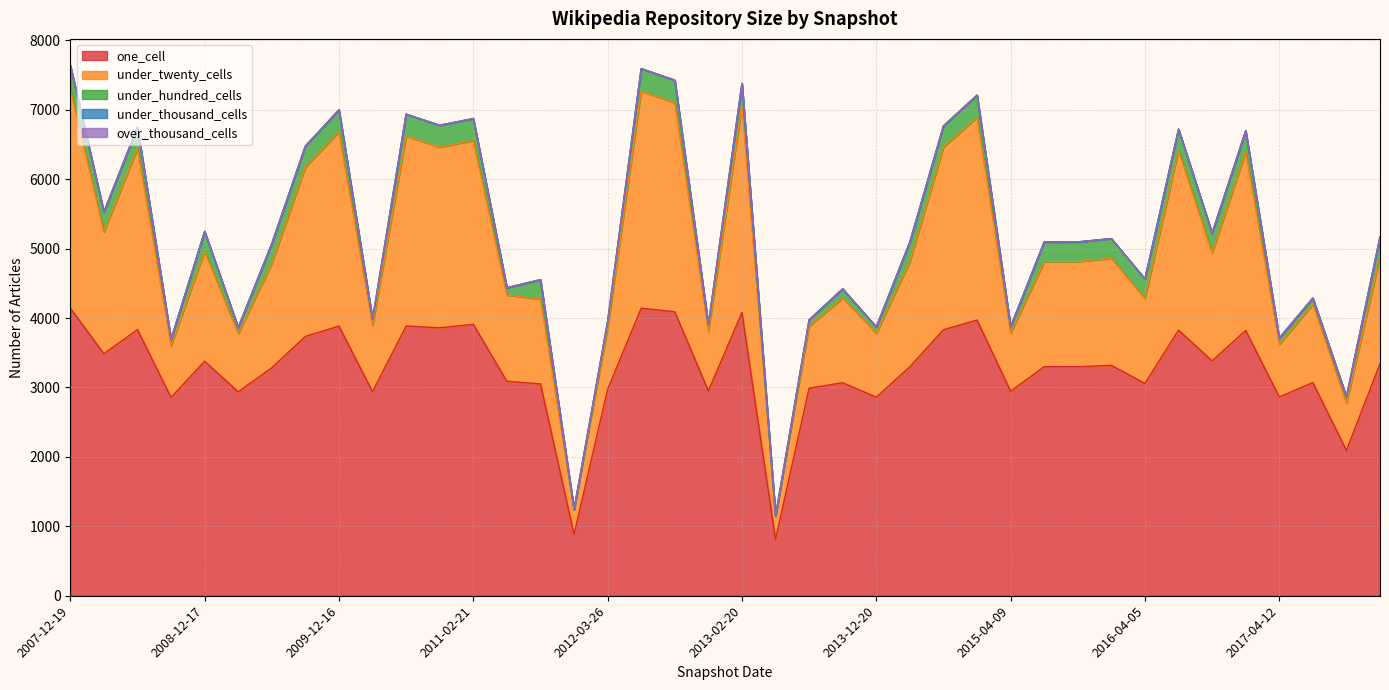

Which series has the largest total across all categories?

one_cell